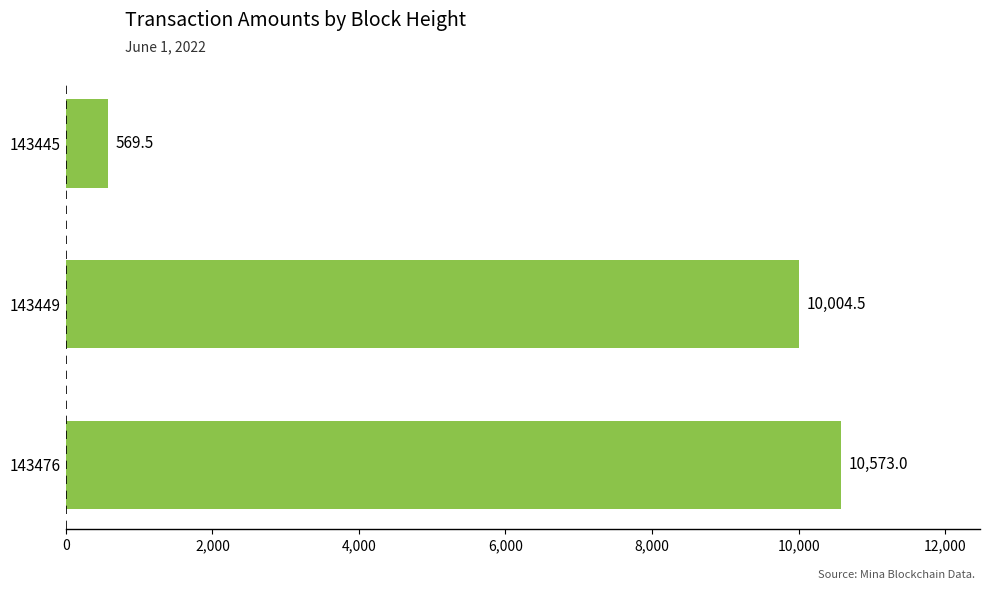

What is the difference between the second highest and minimum values?

9435.0